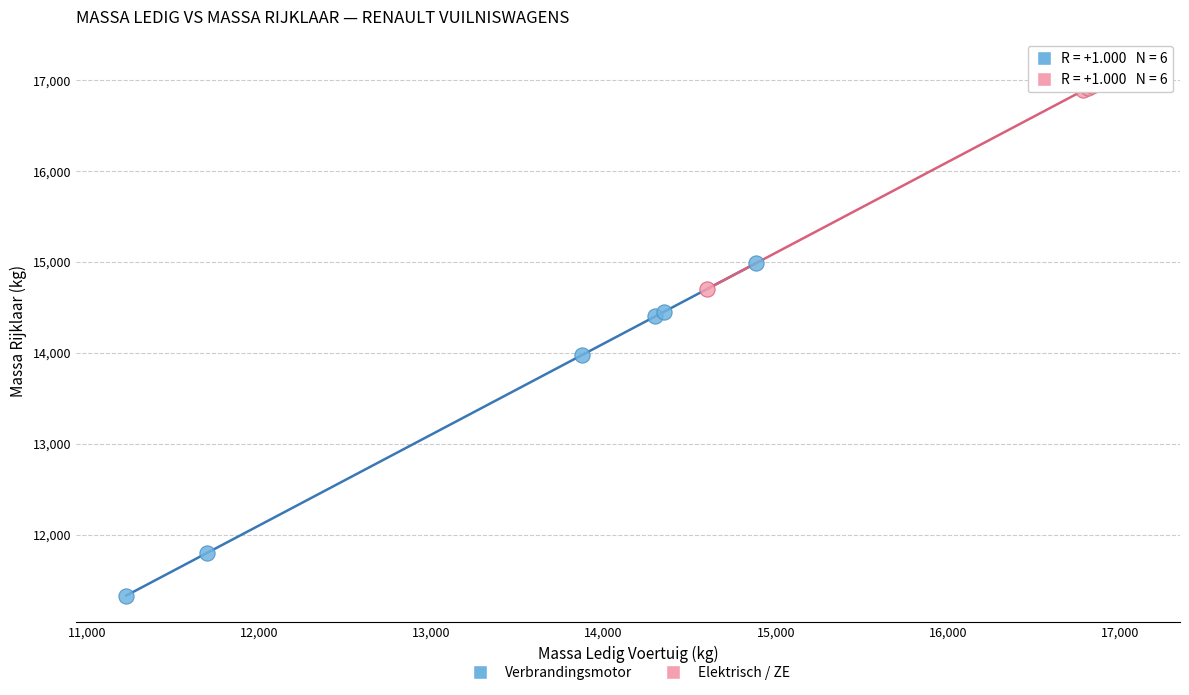

Which series reaches the maximum Y coordinate?

Elektrisch / ZE